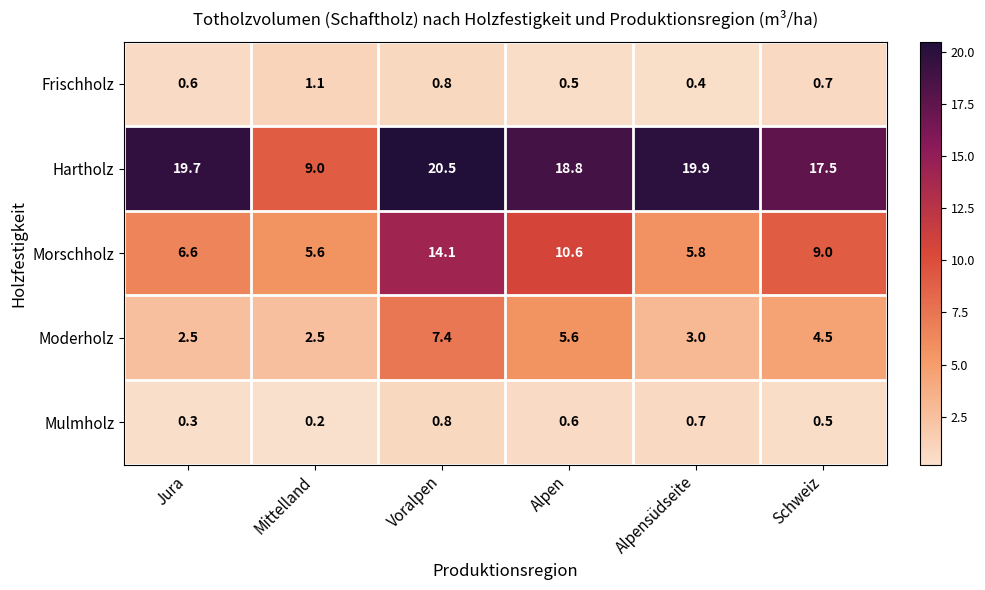

Is it true that Hartholz equals 13.1 at Jura?

False